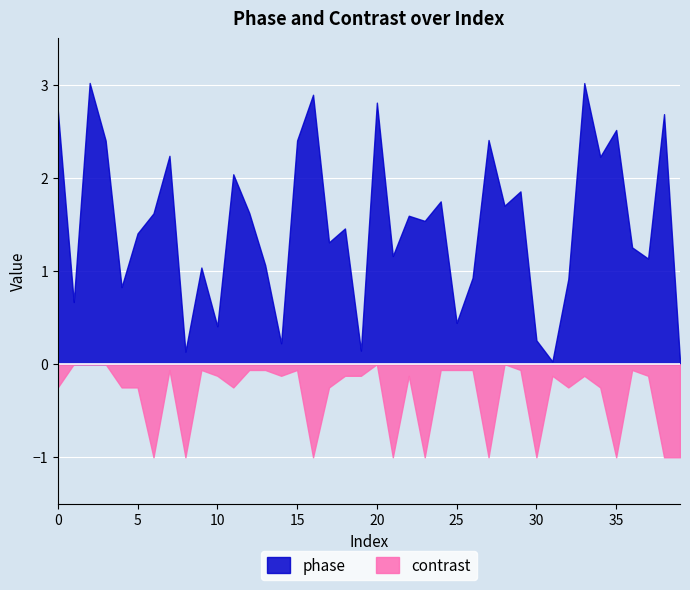

How many lines are shown in the chart?

2